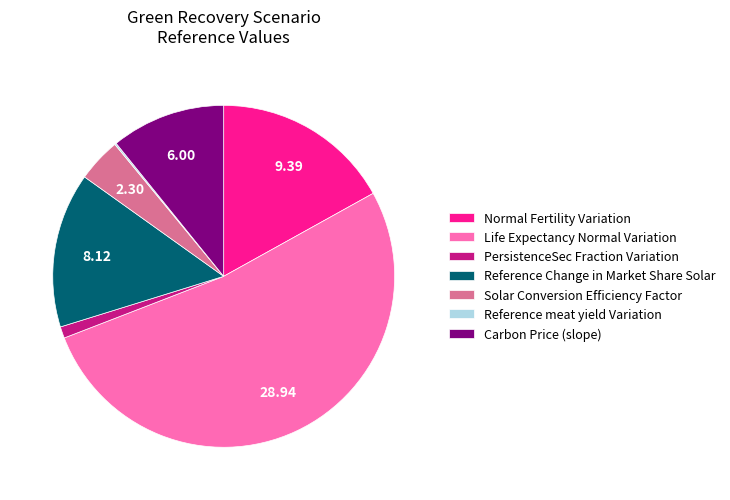

Is there a majority slice in this chart?

Yes